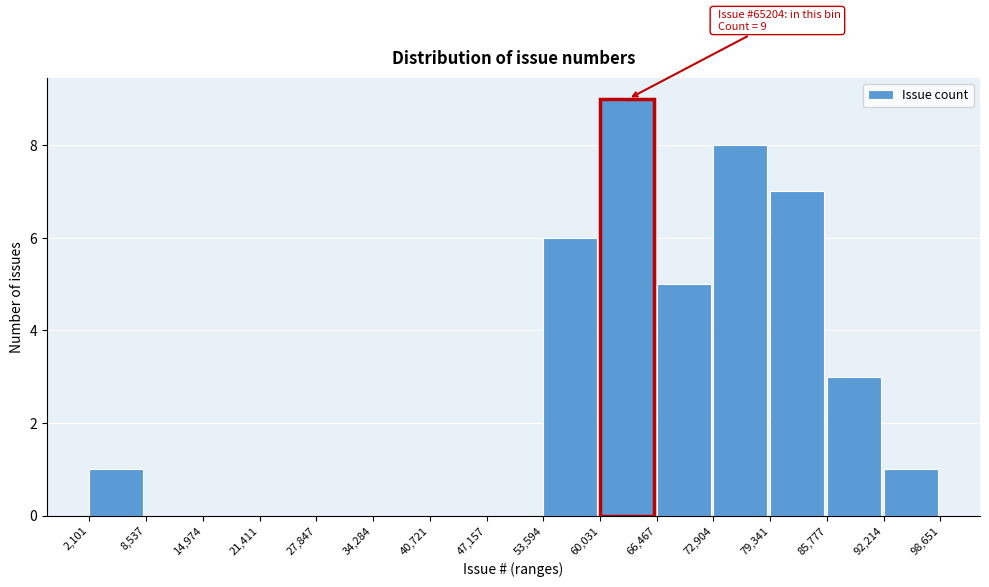

Which range on the x-axis has the tallest bar?

60,031 to 66,467